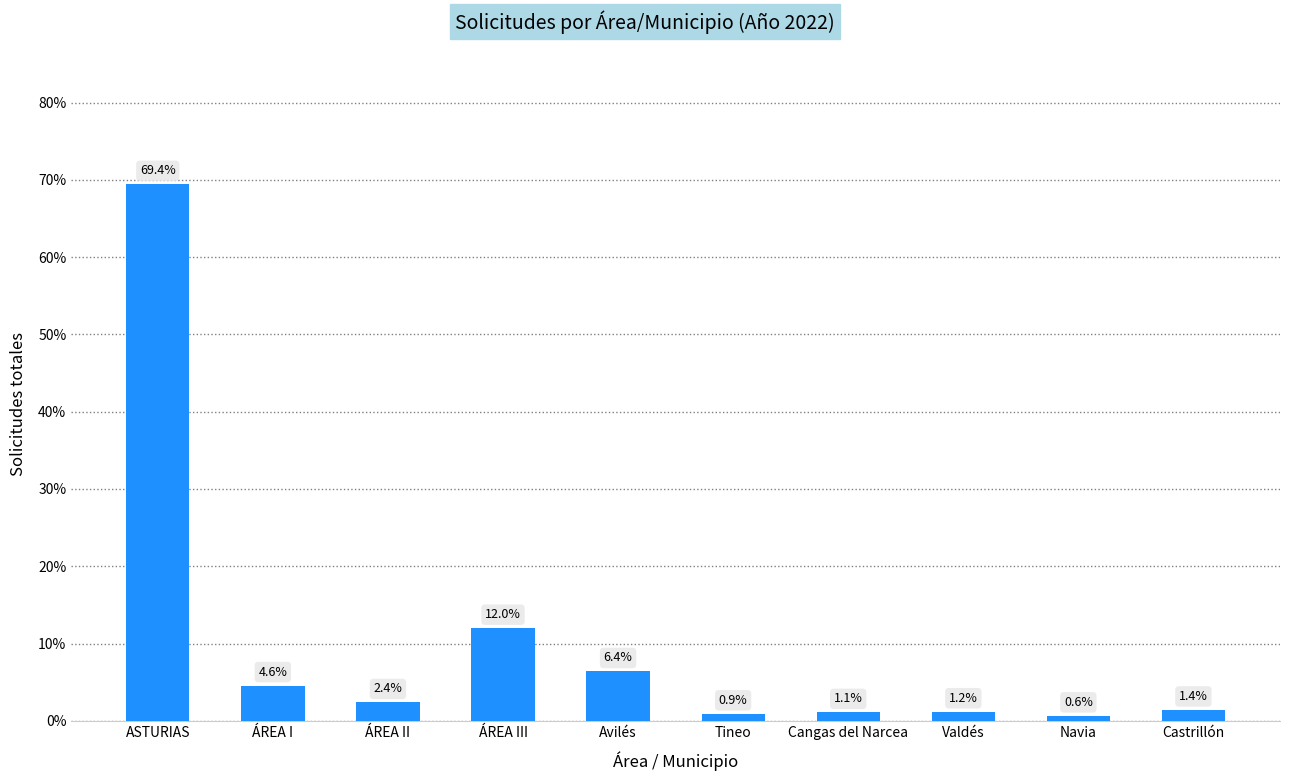

Approximately how many times larger is the value at Tineo compared to Cangas del Narcea?

0.8